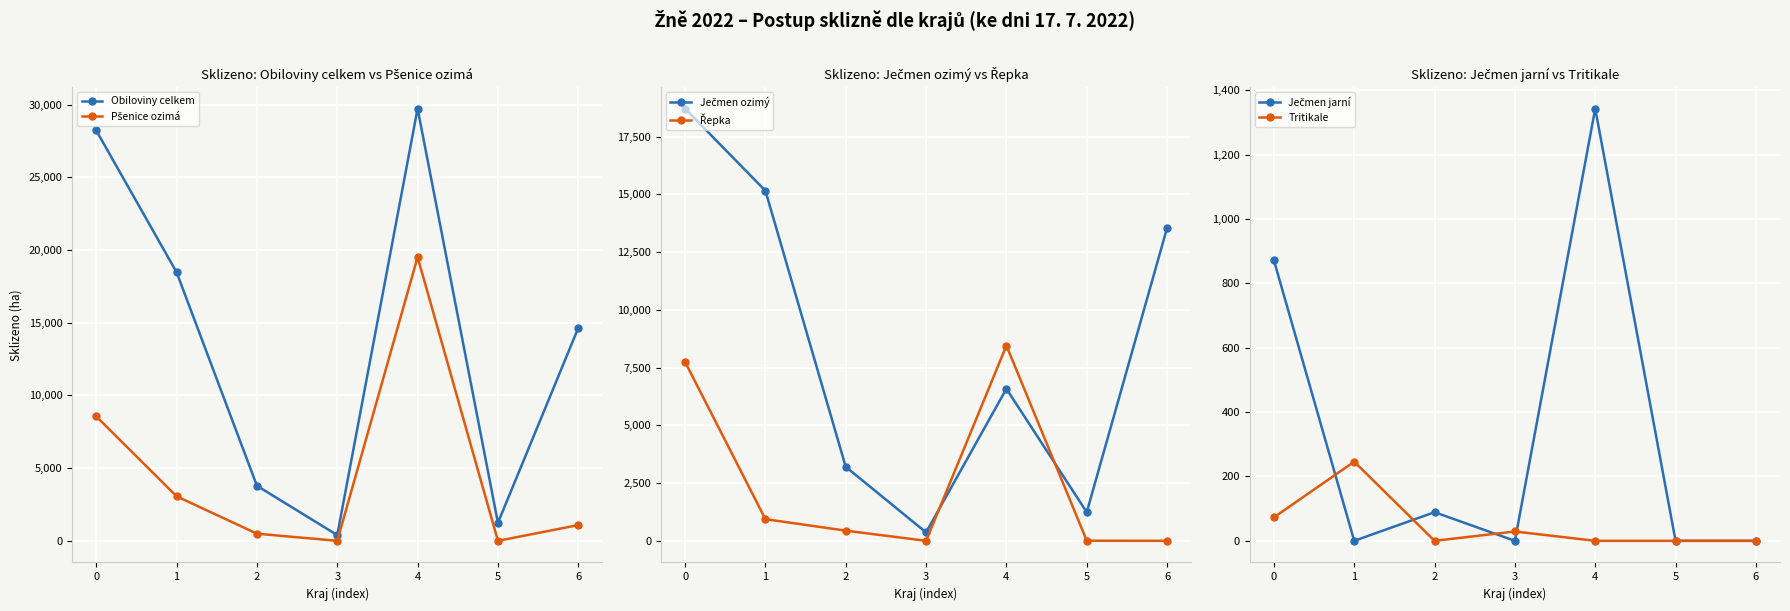

Reading left to right, list all the values displayed in this chart.

Obiloviny celkem: 28219.1	18468.2	3785.6	394.1	29723.4	1238.8	14636.6
Pšenice ozimá: 8556.0	3061.5	492.0	0.0	19512.0	0.0	1083.0
Ječmen ozimý: 18718.1	15160.7	3204.6	365.1	6584.2	1238.8	13553.6
Řepka: 7748.8	938.1	441.1	0.0	8454.6	5.0	0.0
Ječmen jarní: 872.0	0.0	89.0	0.0	1343.4	0.0	0.0
Tritikale: 73.0	246.0	0.0	29.0	0.0	0.0	0.0